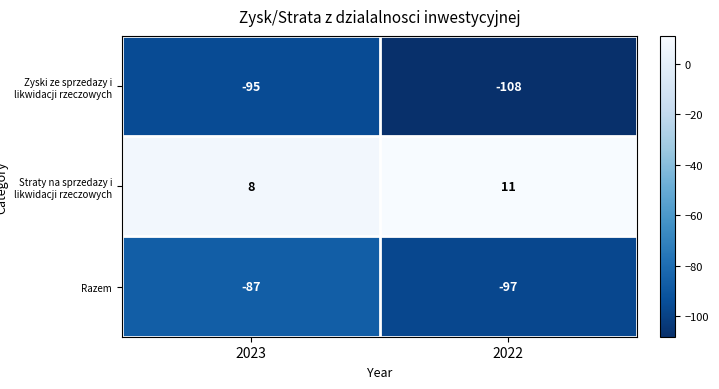

Reading right to left, transcribe all the data shown in this chart.

Zyski ze sprzedazy i likwidacji rzeczowych: -108	-95
Straty na sprzedazy i likwidacji rzeczowych: 11	8
Razem: -97	-87